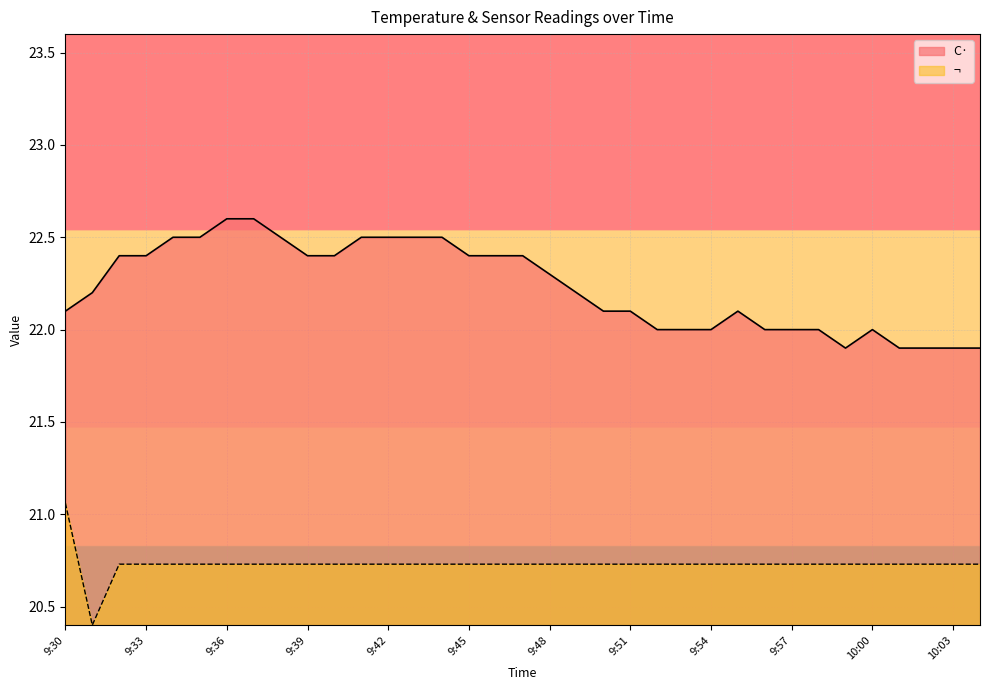

Count the C· values in the range 22 to 23.

30